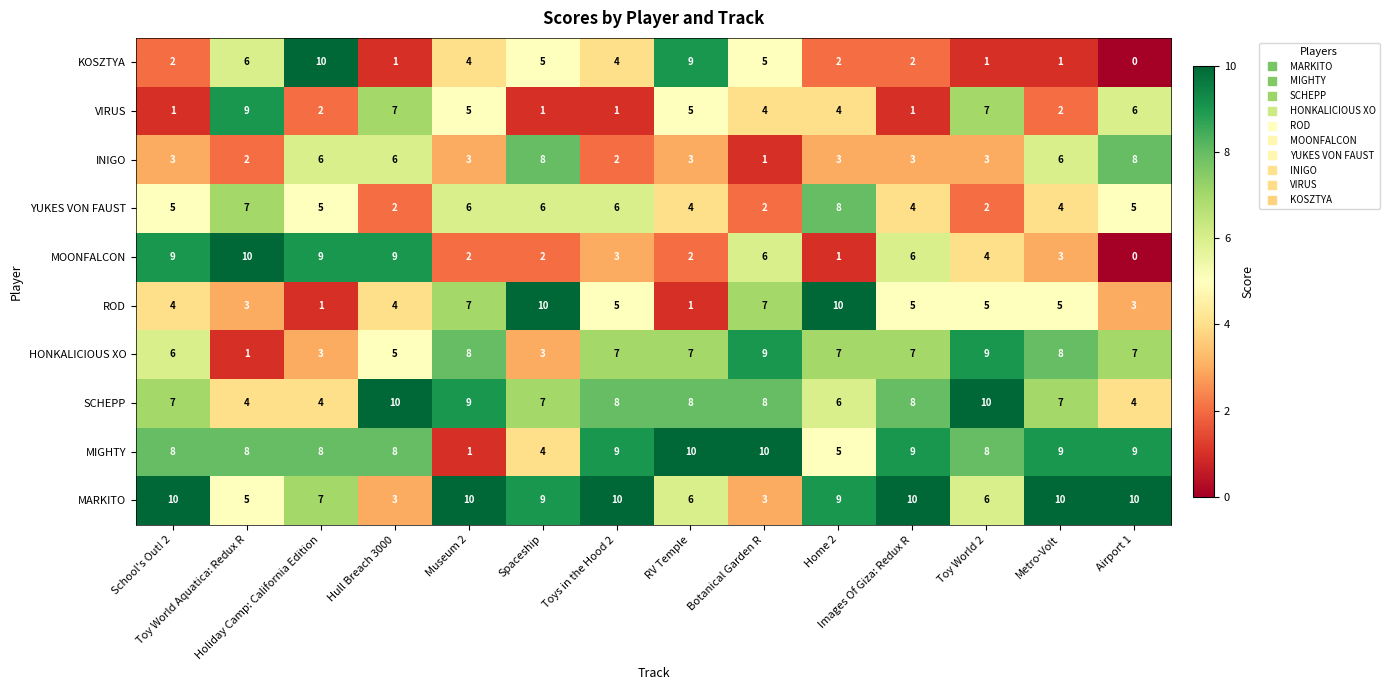

Count the MIGHTY values in the range 8 to 9.

9